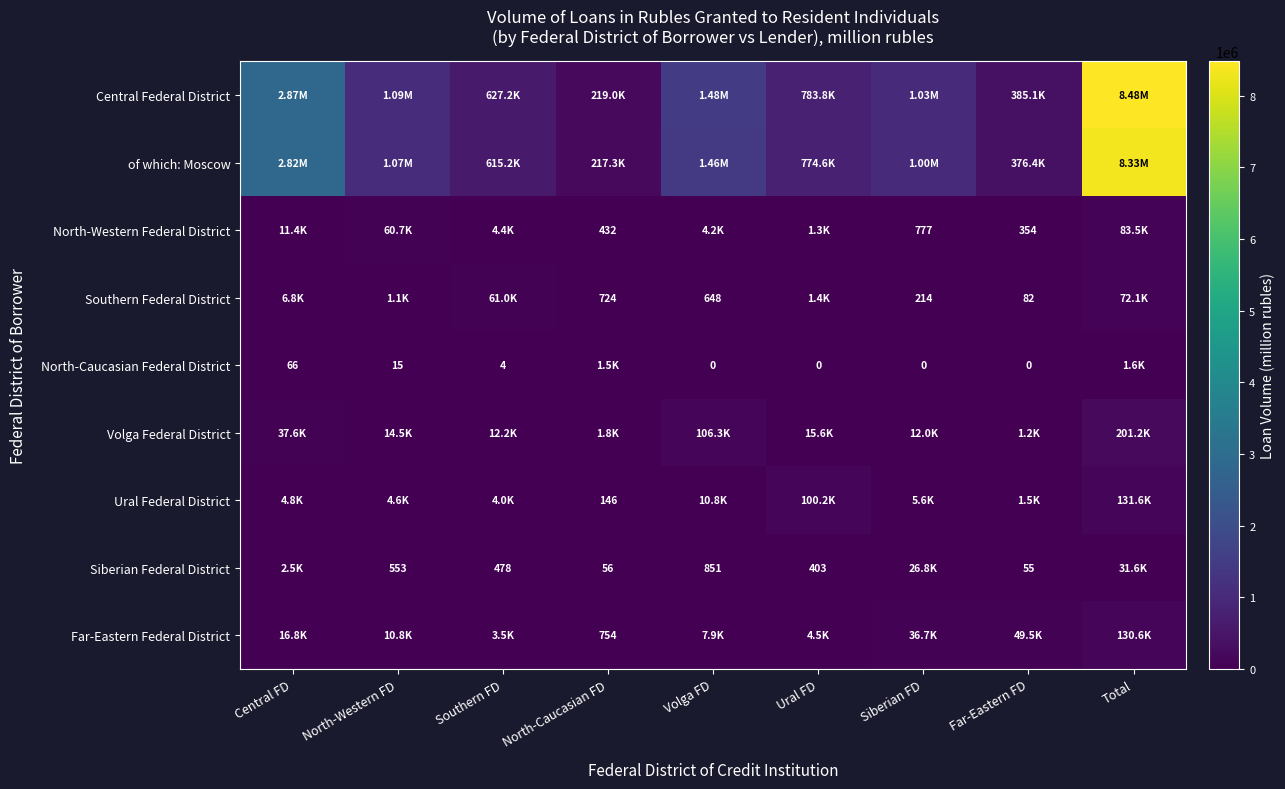

List the labels in order of Southern Federal District value, smallest first.

Far-Eastern FD, Siberian FD, Volga FD, North-Caucasian FD, North-Western FD, Ural FD, Central FD, Southern FD, Total